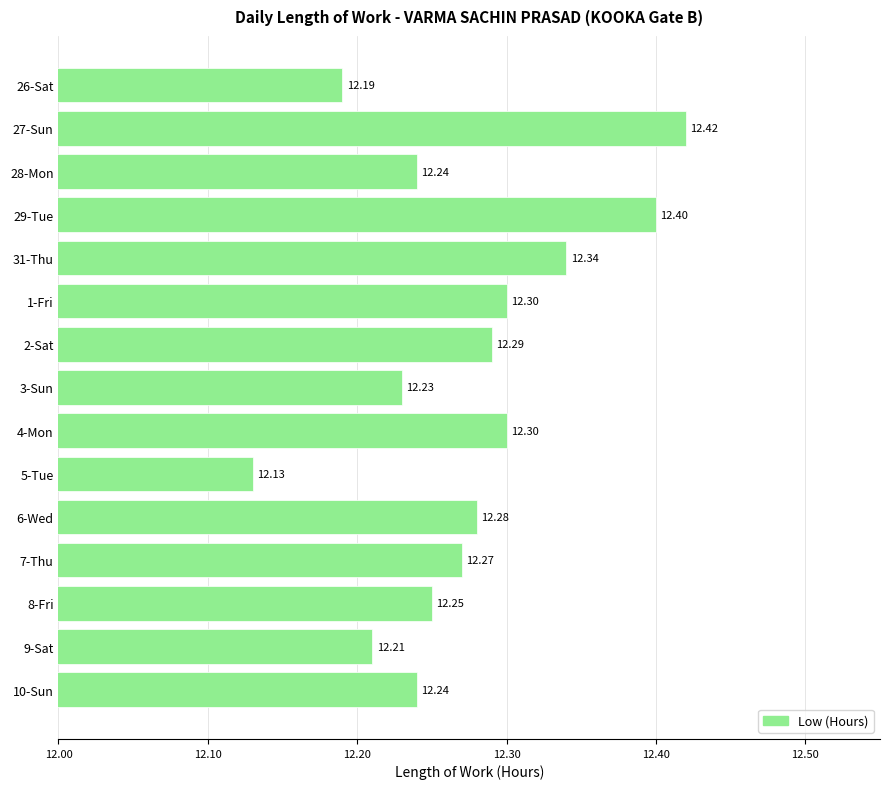

Between 29-Tue and 28-Mon, which is larger?

29-Tue